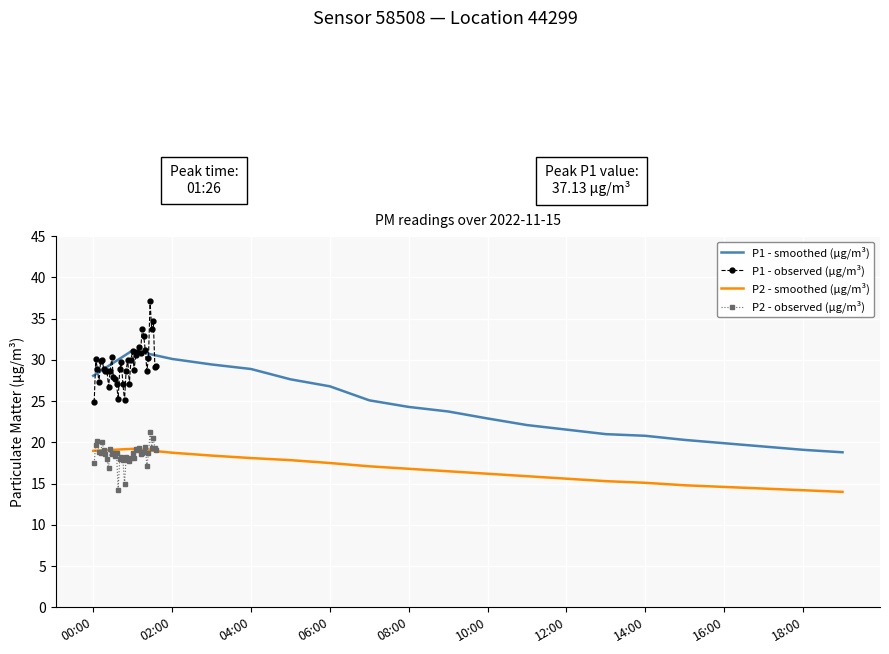

What is the total value across all series at 06:00?

44.3